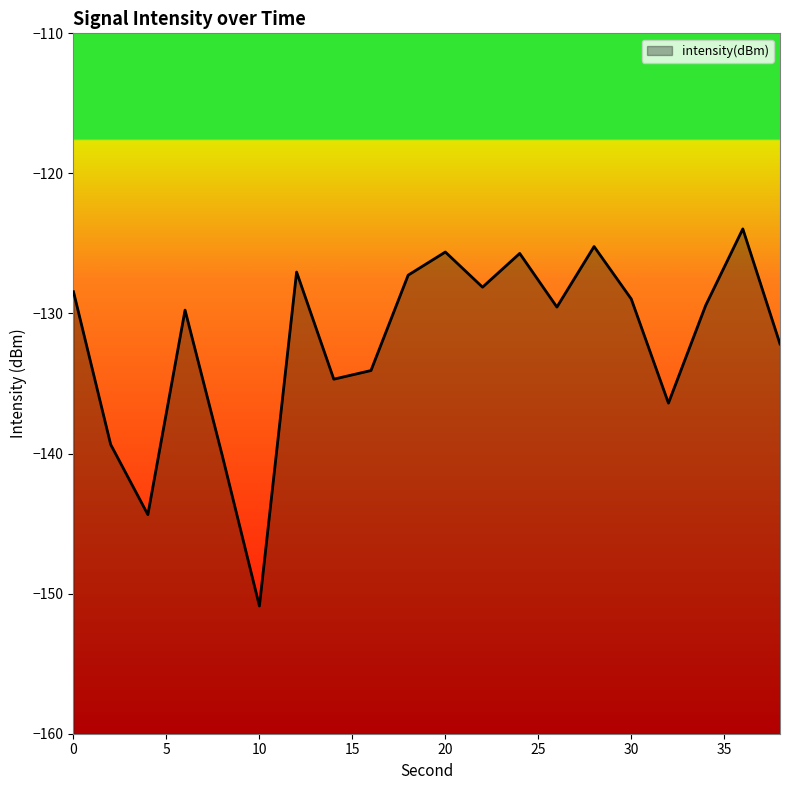

What is the value of the 8th point from the left?

-134.7